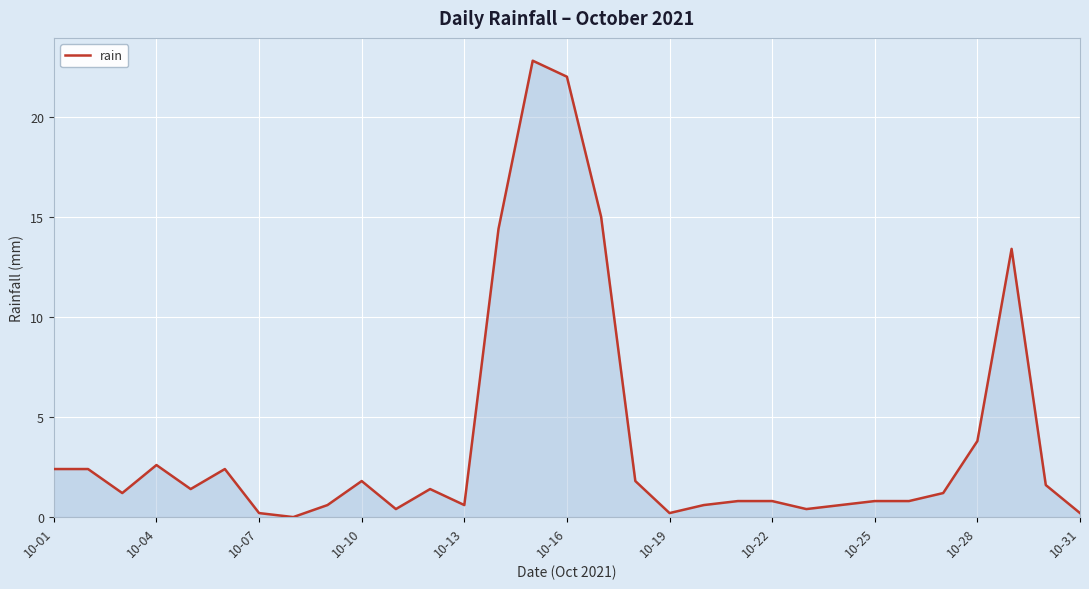

What is the greatest value displayed?

22.8